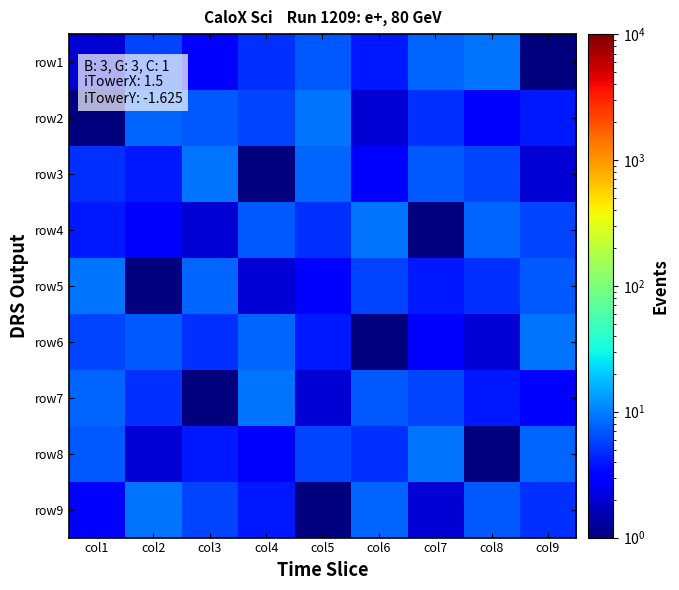

At which category is the sum across all series the highest?

col1